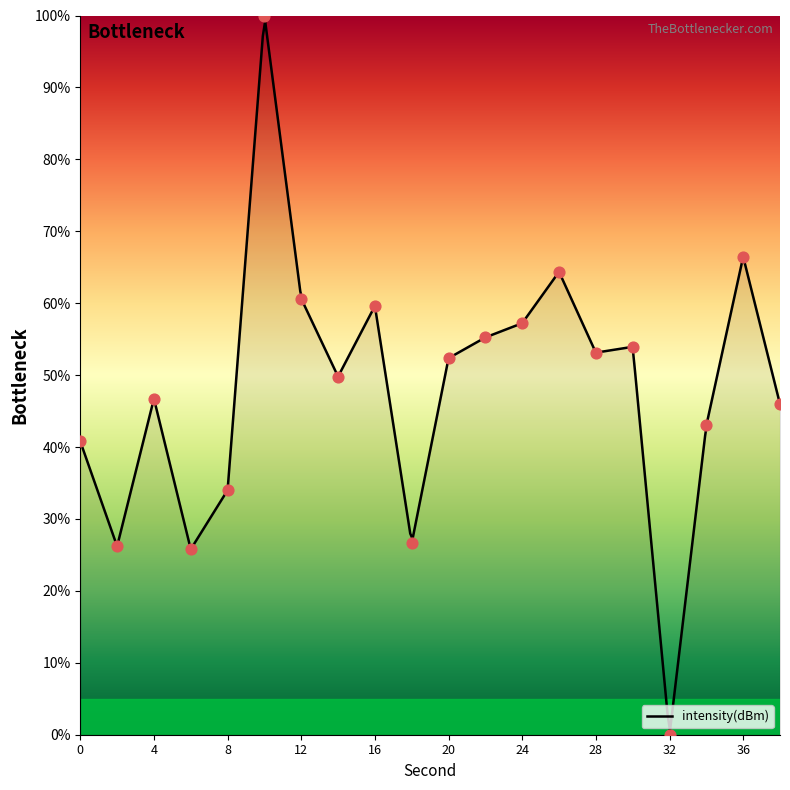

What is the change in value from 6 to 32?

-25.8